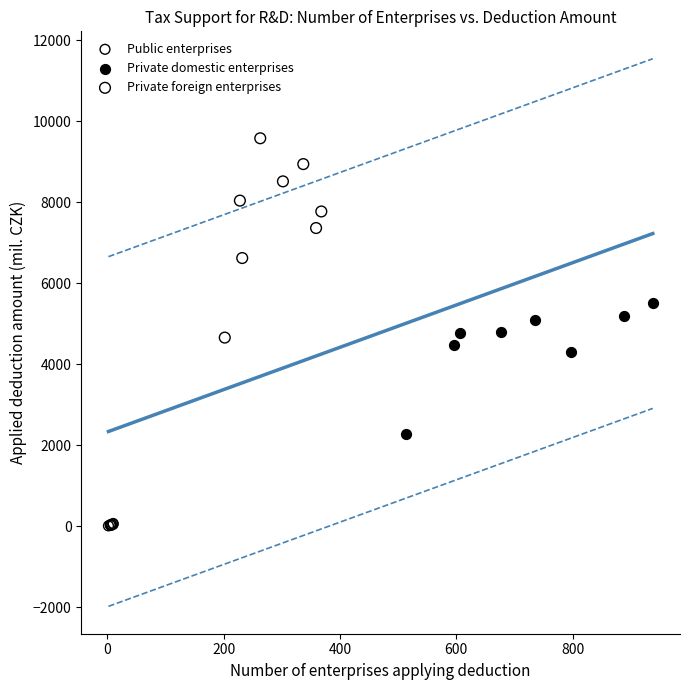

Which series contains the lowest Y value?

Public enterprises